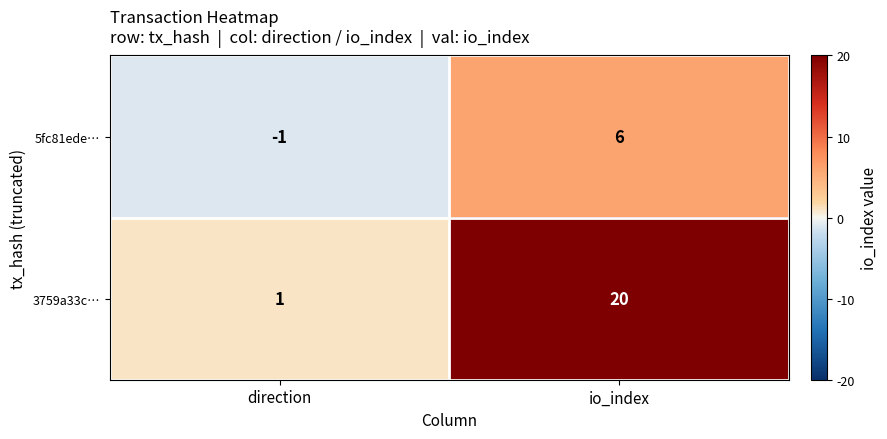

Which series changed the most between direction and io_index?

3759a33c…